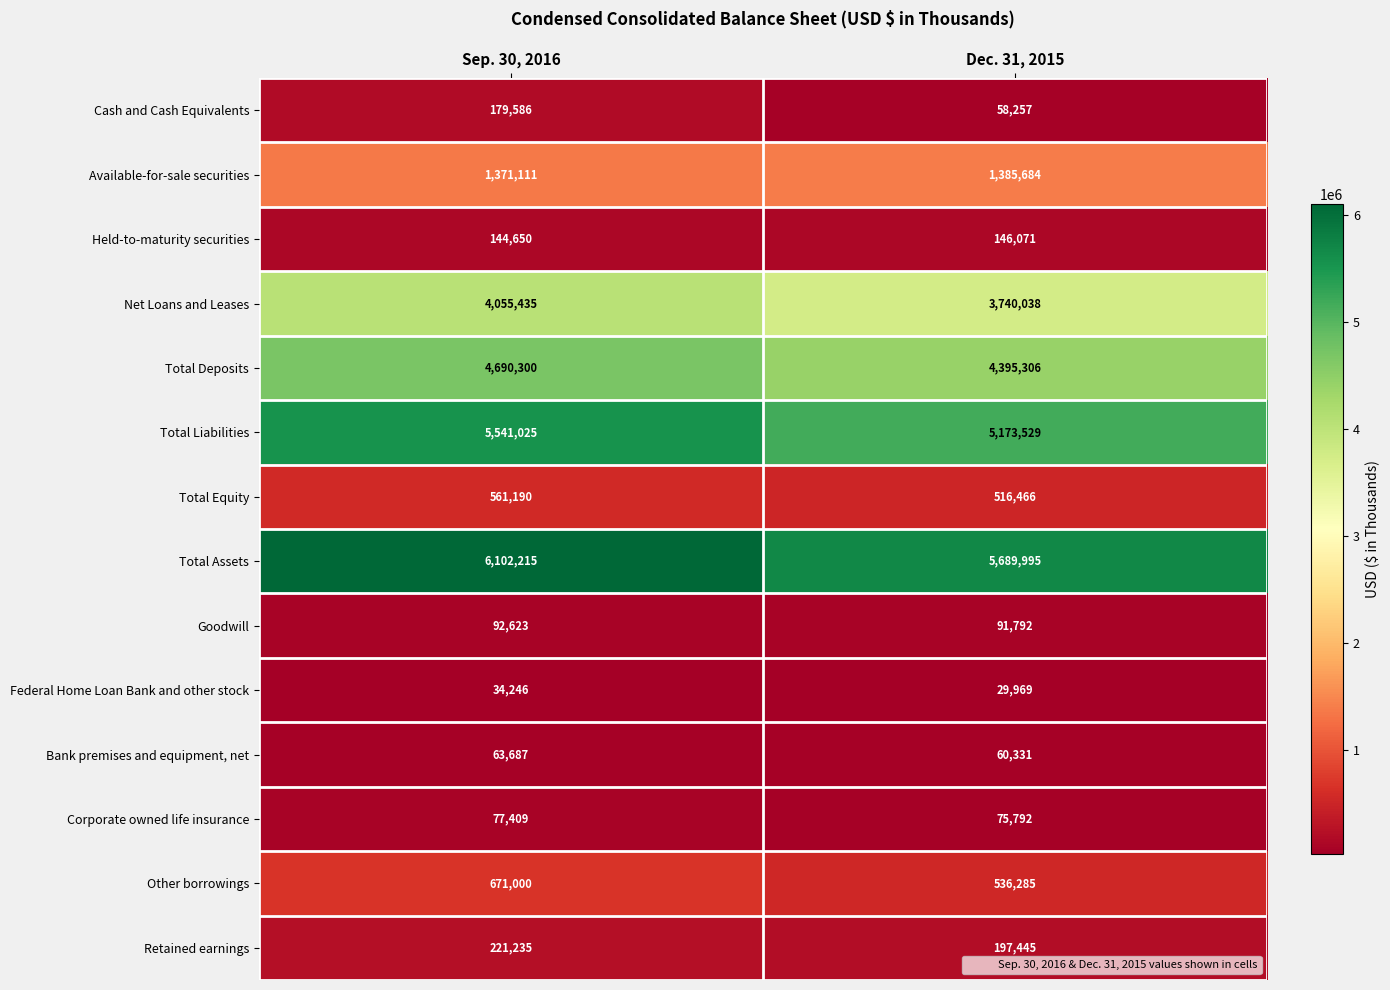

At Sep. 30, 2016, list the series in order from smallest to largest.

Federal Home Loan Bank and other stock, Bank premises and equipment, net, Corporate owned life insurance, Goodwill, Held-to-maturity securities, Cash and Cash Equivalents, Retained earnings, Total Equity, Other borrowings, Available-for-sale securities, Net Loans and Leases, Total Deposits, Total Liabilities, Total Assets